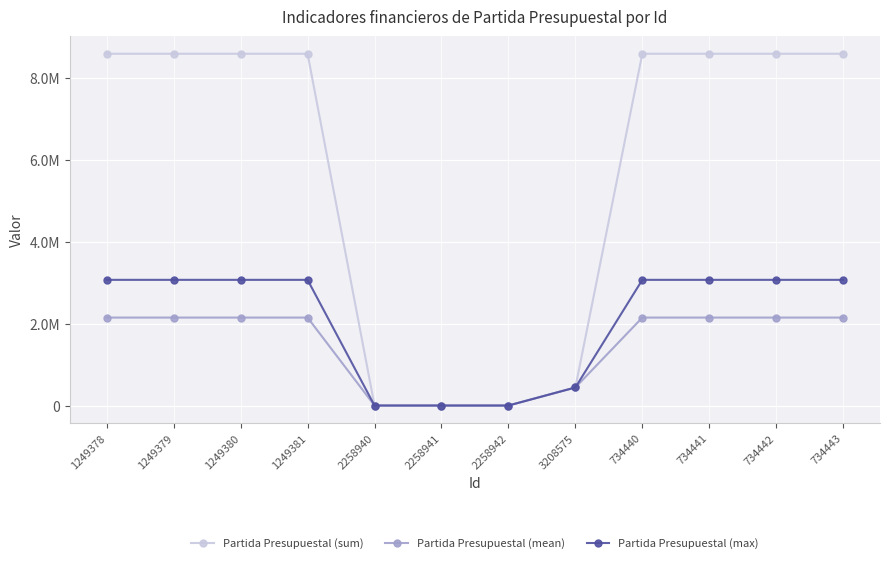

What is the value of the Partida Presupuestal (sum) point at the 1st from the left?

8591131.6